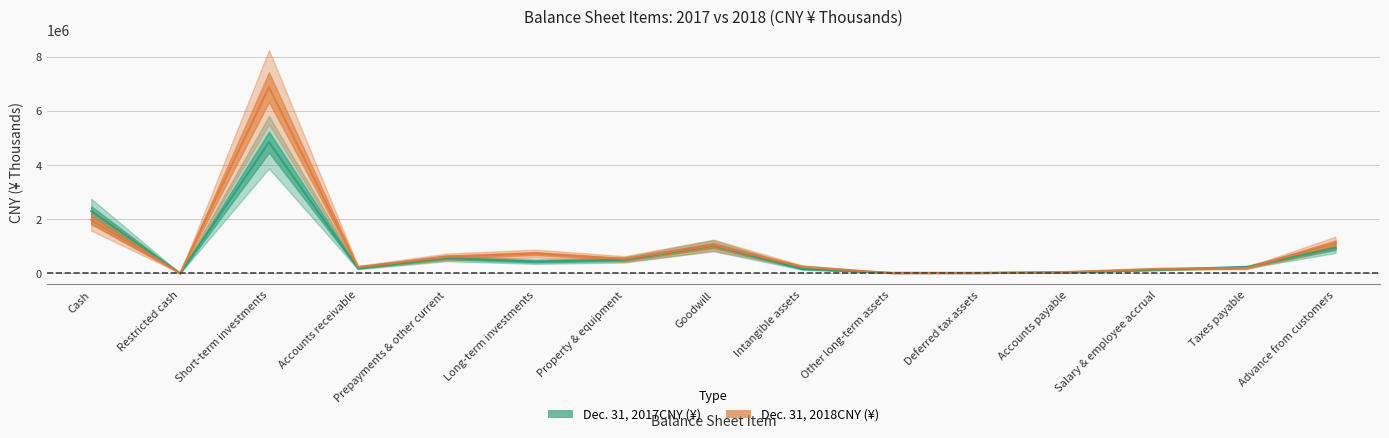

List the series in order of their peak value, lowest first.

Dec. 31, 2017CNY (¥), Dec. 31, 2018CNY (¥)